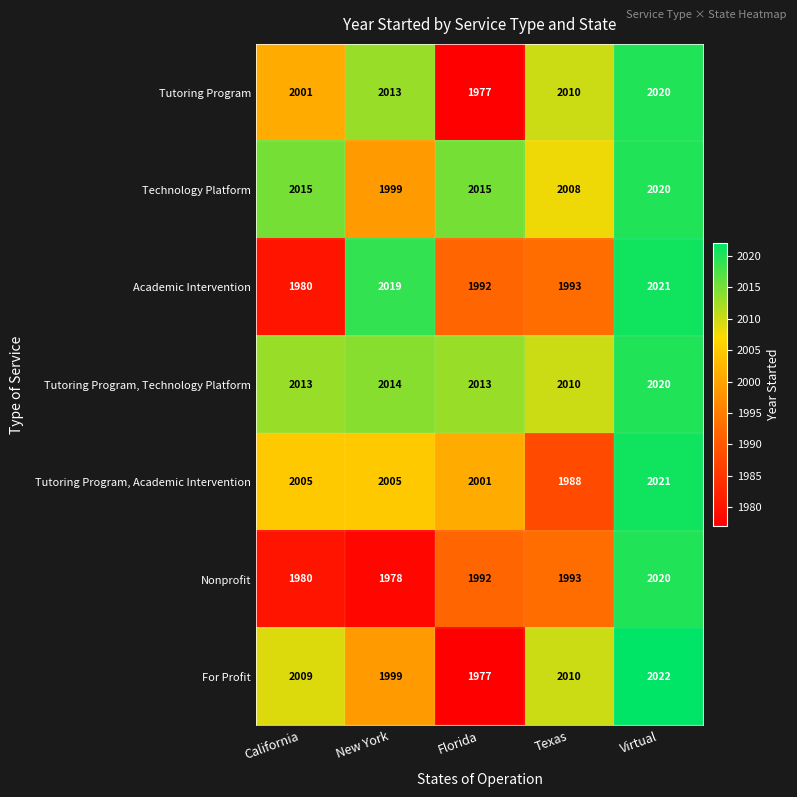

What is the maximum value for For Profit?

2022